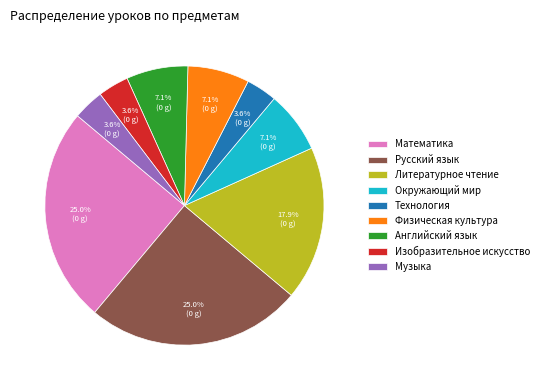

How many segments does this pie chart have?

9